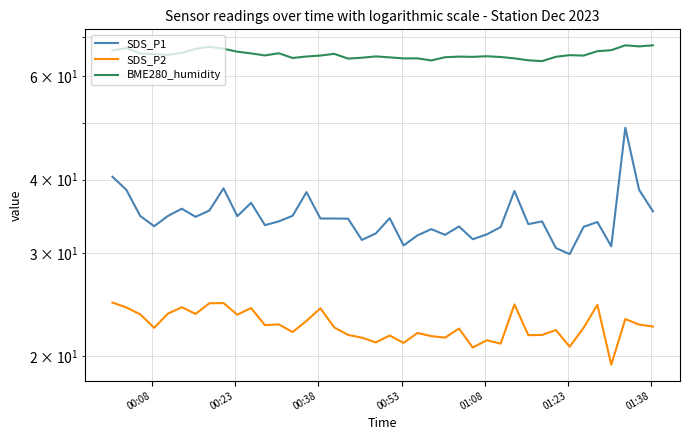

True or false: BME280_humidity has more than 1 points higher than both neighbors.

True